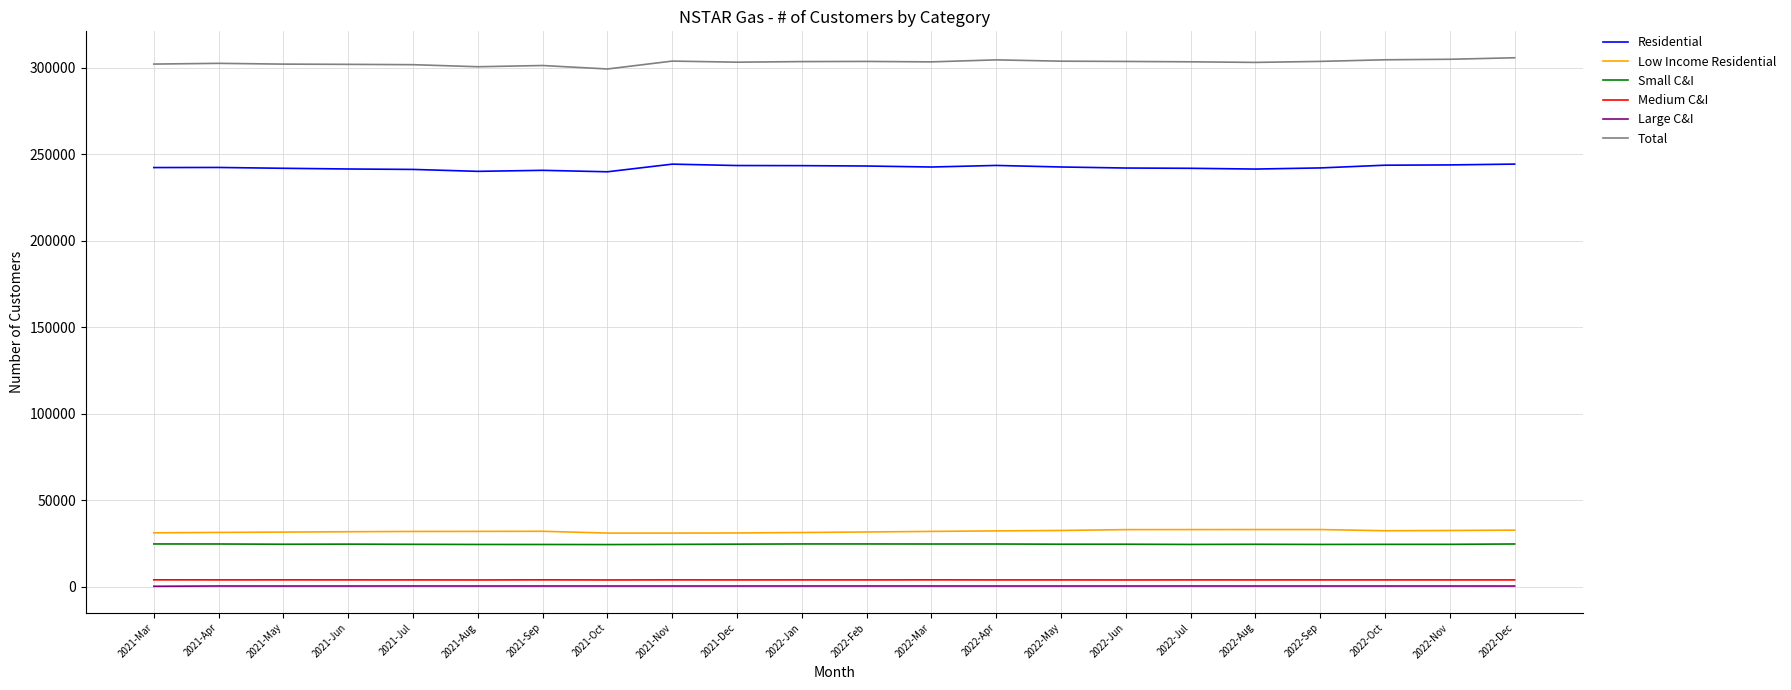

True or false: Total and Small C&I intersect in this chart.

False